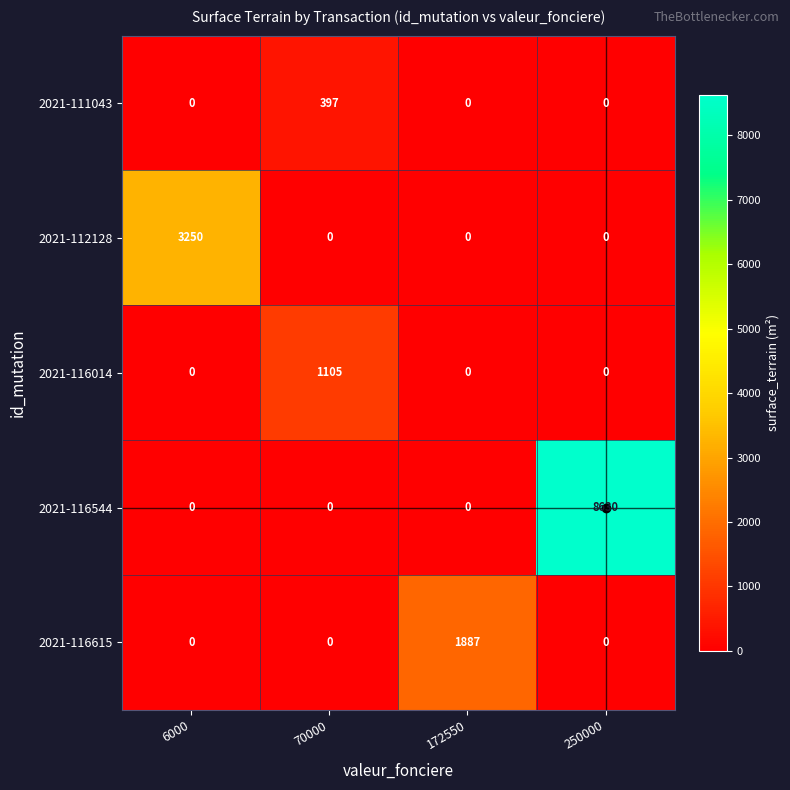

True or false: 2021-112128 has a value of 0 at 70000.

True